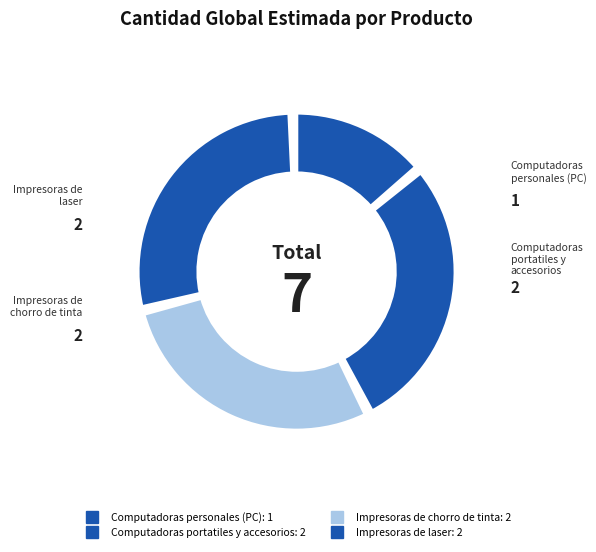

Does Computadoras portatiles y accesorios represent more than half of the total?

No